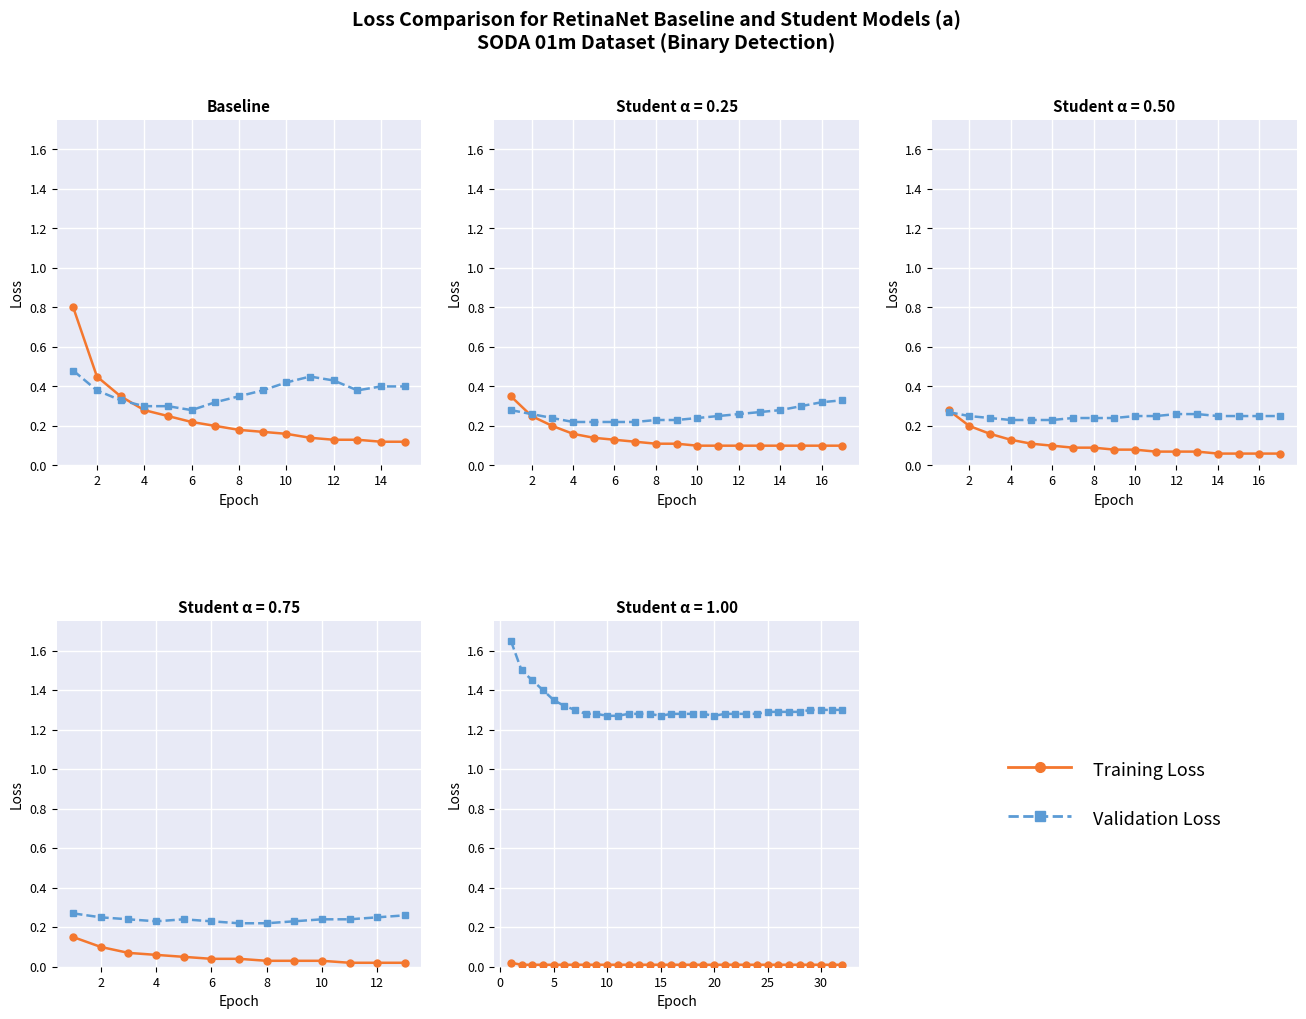

What is the average value of the Validation Loss series?

1.3